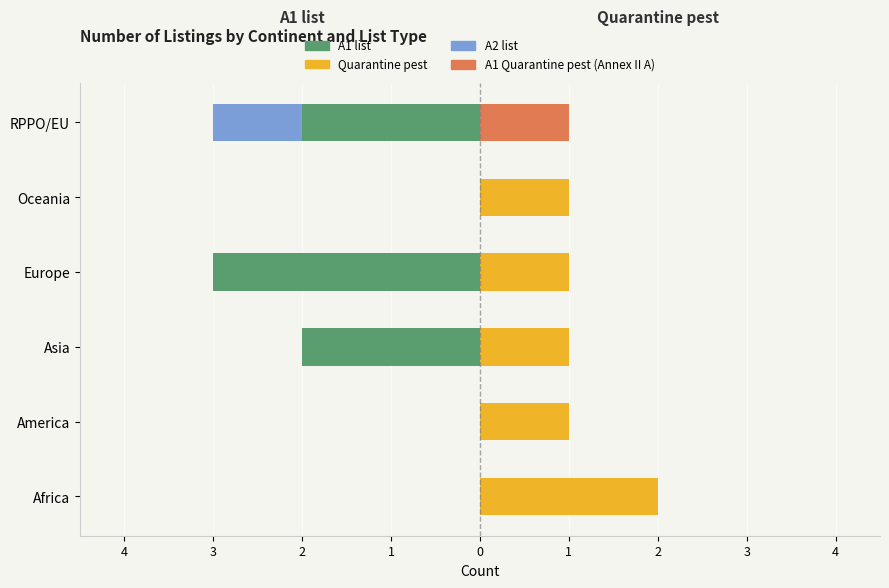

Count the A1 list values in the range -2 to 0.

5